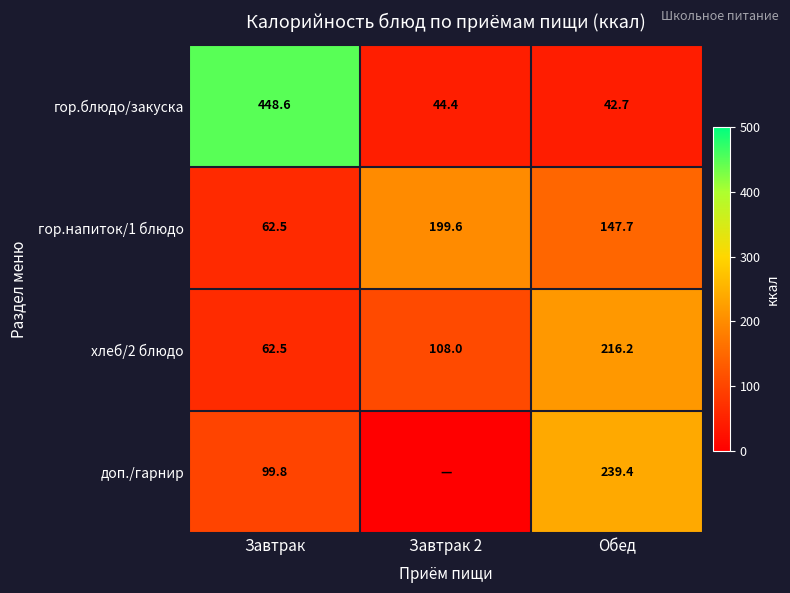

What is the sum of all гор.напиток/1 блюдо values?

409.8